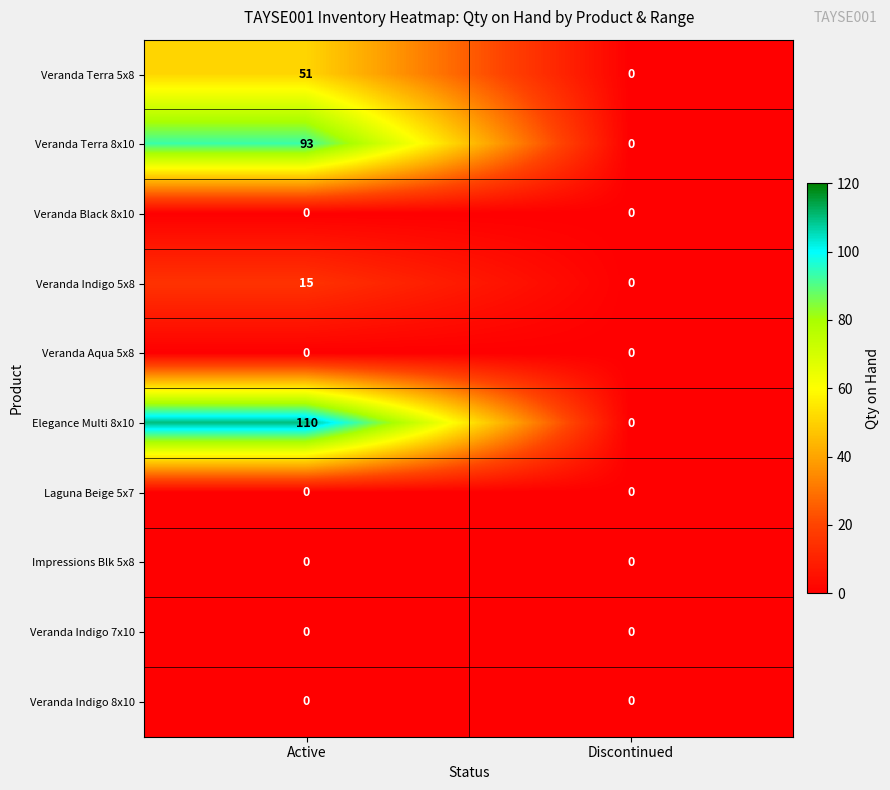

Which series has the largest range (max minus min)?

Elegance Multi 8x10